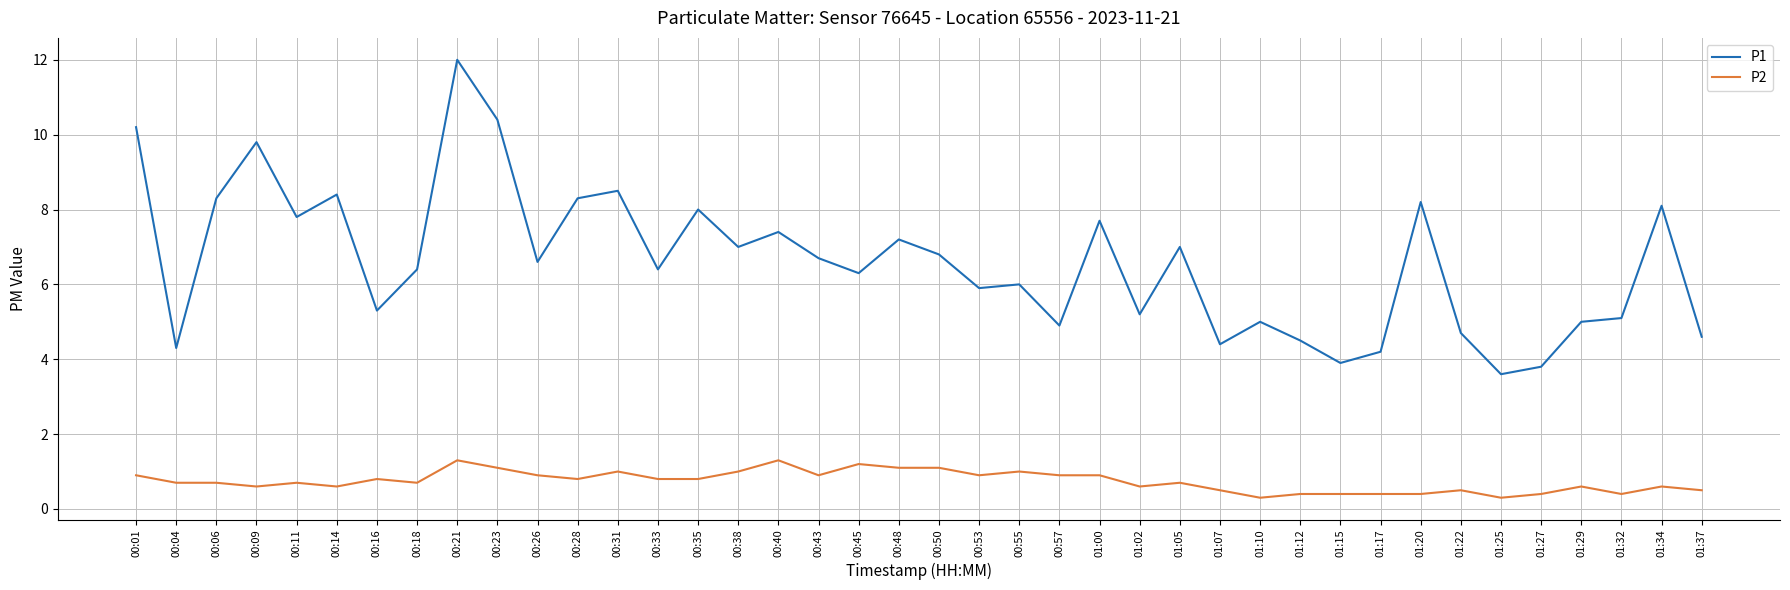

What is the difference between the maximum and minimum values in the P2 series?

1.0